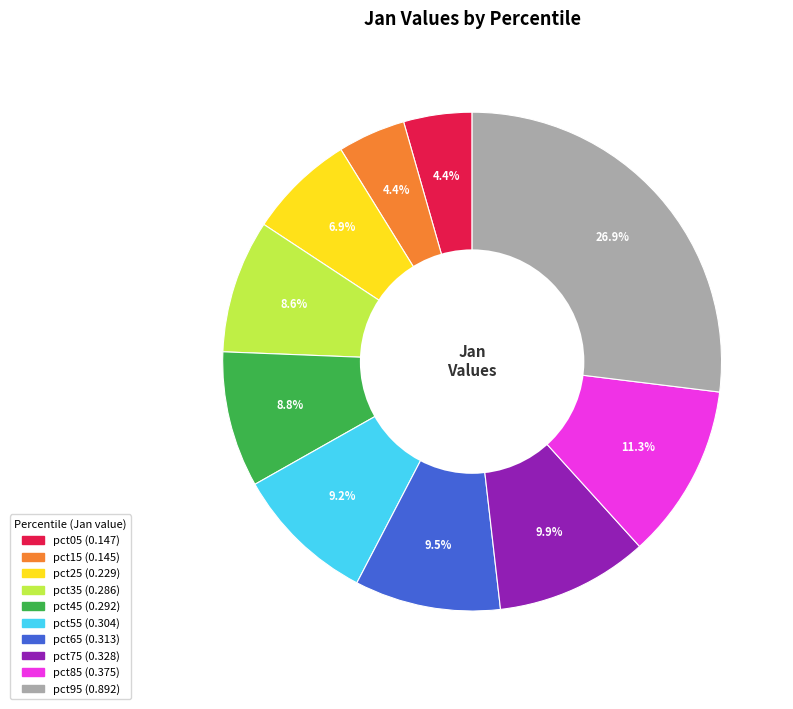

Do pct25 and pct15 together represent more than half of the pie?

No